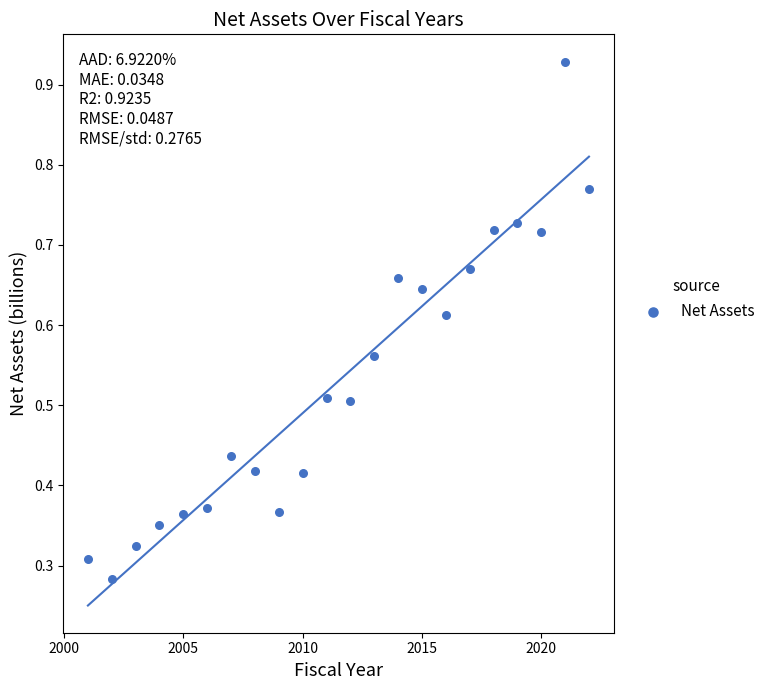

What is the range of X values (max minus min)?

21.0